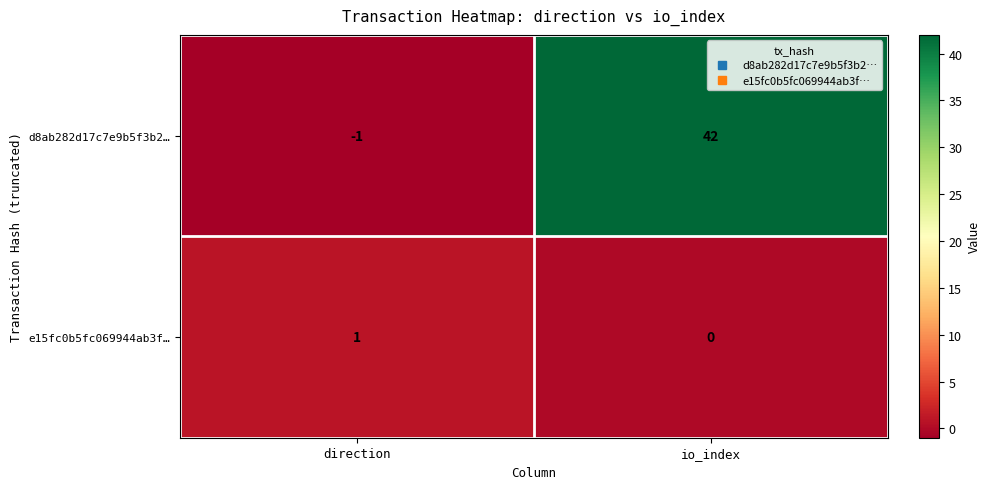

How many series are shown in this chart?

2